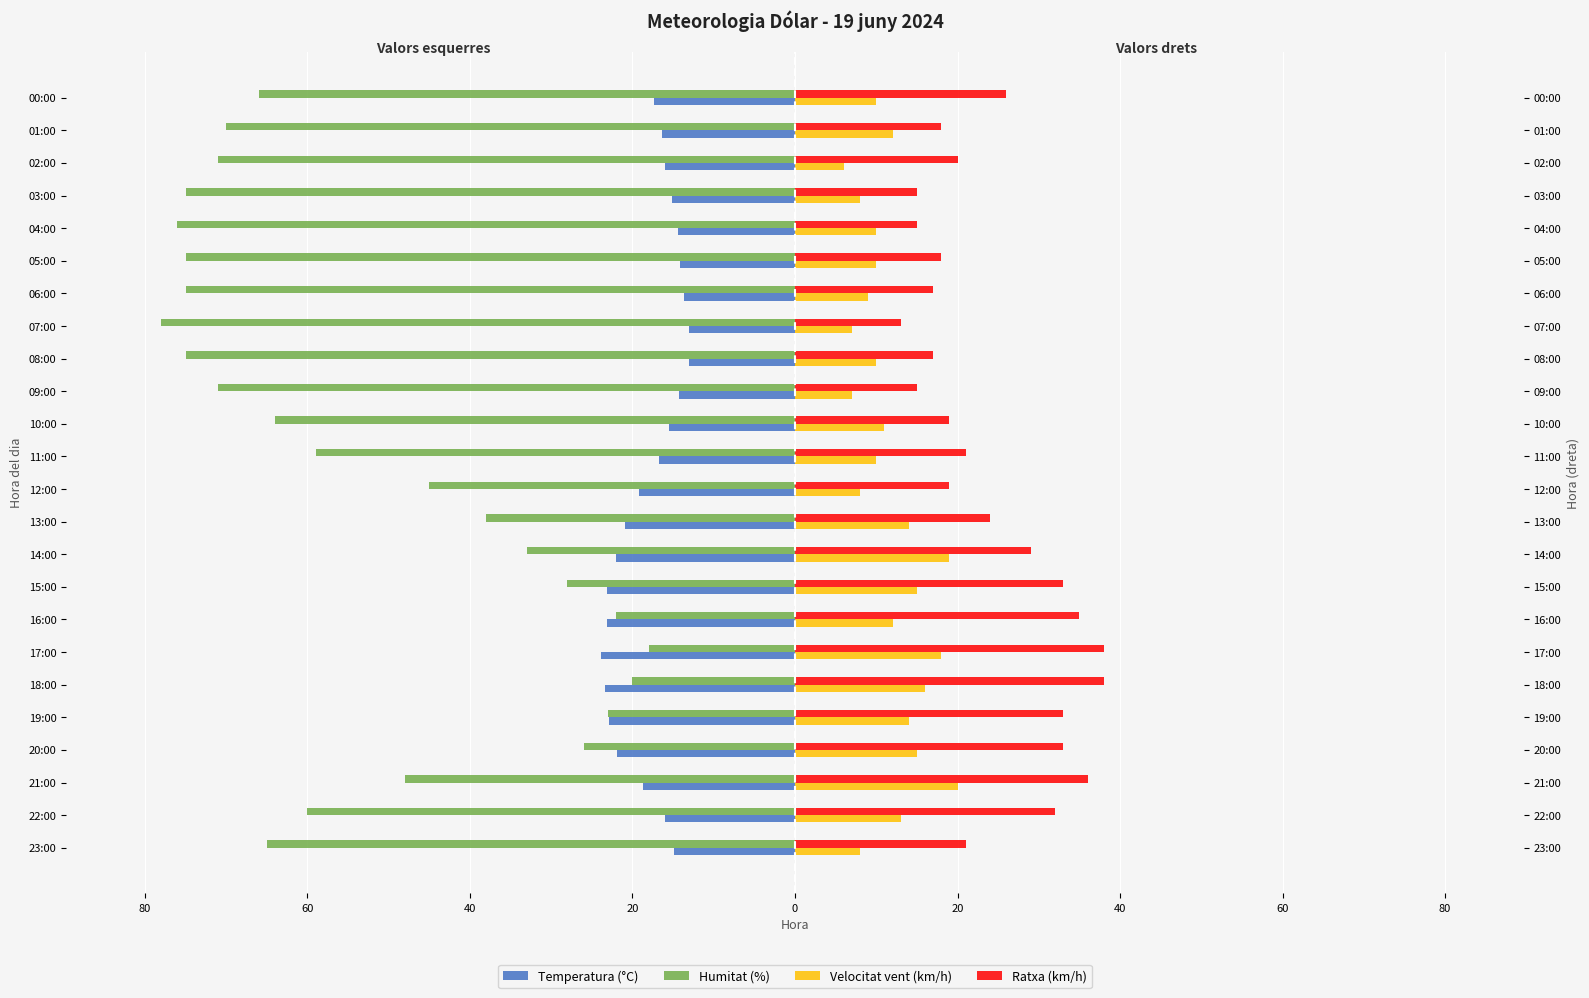

Reading left to right, extract all data points from this chart.

Temperatura (°C): -14.9	-16.0	-18.7	-21.9	-22.9	-23.4	-23.9	-23.1	-23.1	-22.0	-20.9	-19.2	-16.7	-15.5	-14.3	-13.1	-13.1	-13.7	-14.1	-14.4	-15.1	-16.0	-16.4	-17.3
Humitat (%): -65.0	-60.0	-48.0	-26.0	-23.0	-20.0	-18.0	-22.0	-28.0	-33.0	-38.0	-45.0	-59.0	-64.0	-71.0	-75.0	-78.0	-75.0	-75.0	-76.0	-75.0	-71.0	-70.0	-66.0
Velocitat vent (km/h): 8.0	13.0	20.0	15.0	14.0	16.0	18.0	12.0	15.0	19.0	14.0	8.0	10.0	11.0	7.0	10.0	7.0	9.0	10.0	10.0	8.0	6.0	12.0	10.0
Ratxa (km/h): 21.0	32.0	36.0	33.0	33.0	38.0	38.0	35.0	33.0	29.0	24.0	19.0	21.0	19.0	15.0	17.0	13.0	17.0	18.0	15.0	15.0	20.0	18.0	26.0